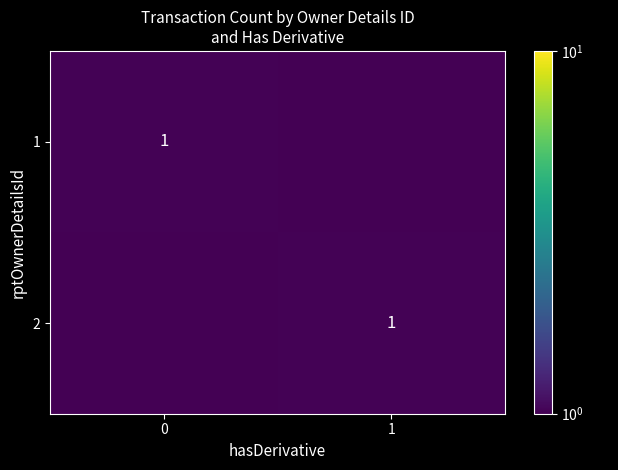

At 1, list the series in order from smallest to largest.

row_0, row_1